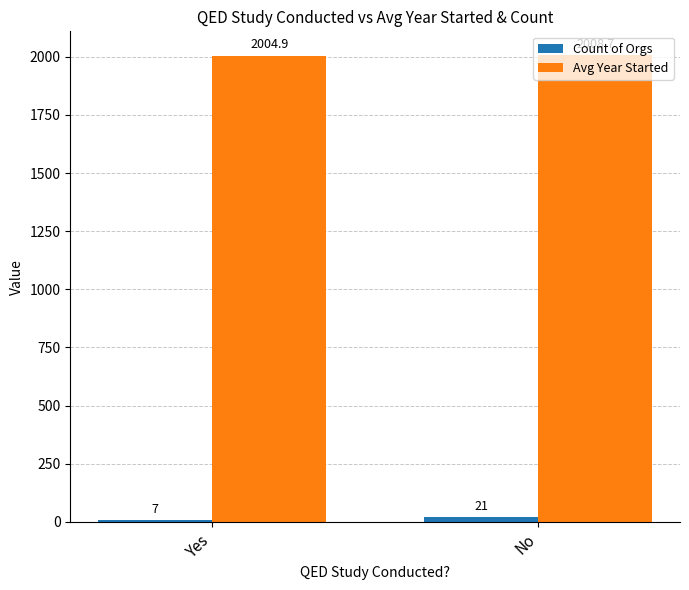

List the labels in order of Avg Year Started value, largest first.

No, Yes